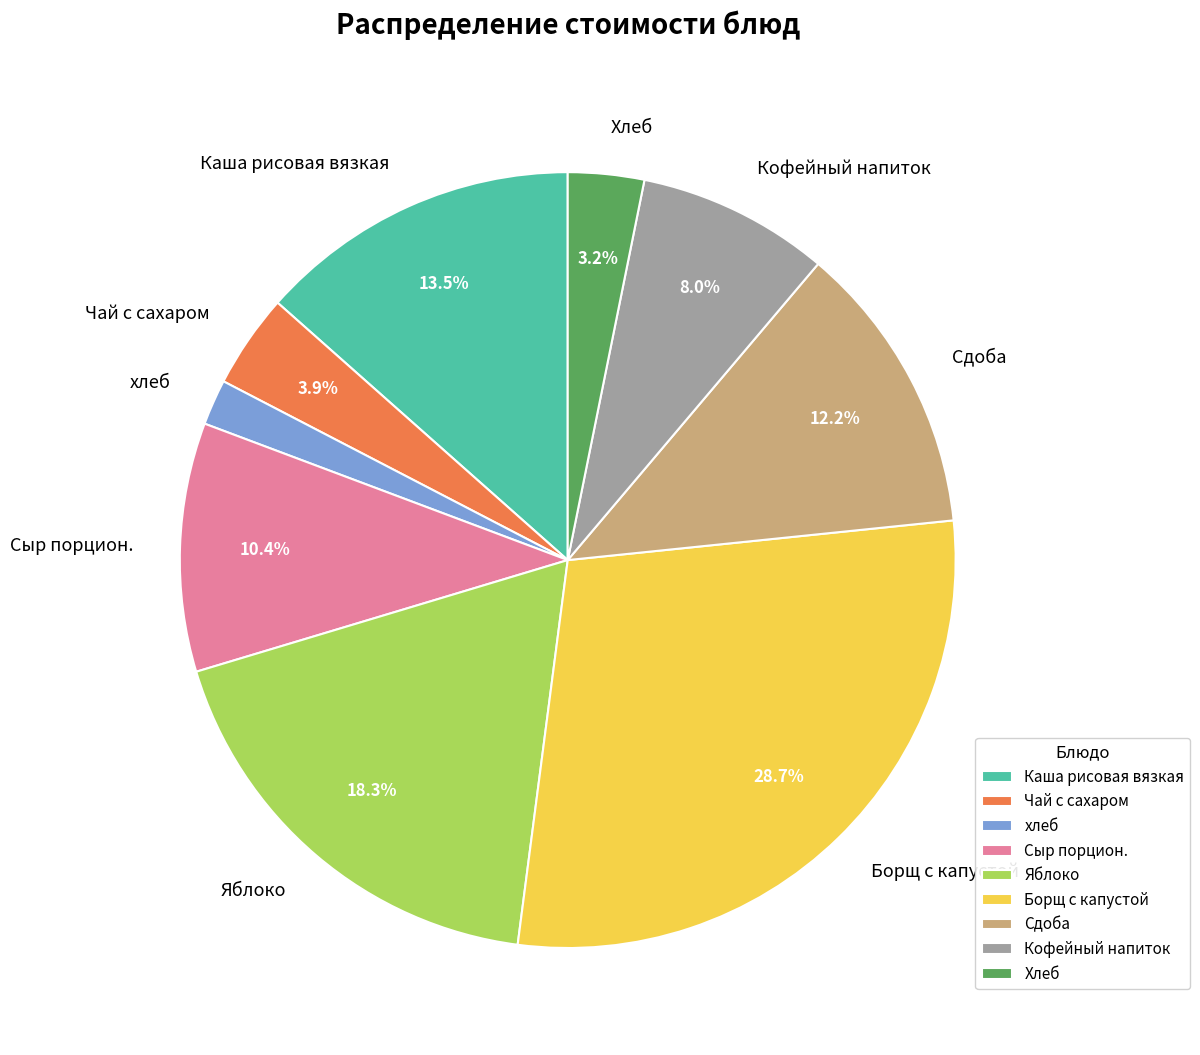

To the nearest percent, what is the average slice percentage?

11%